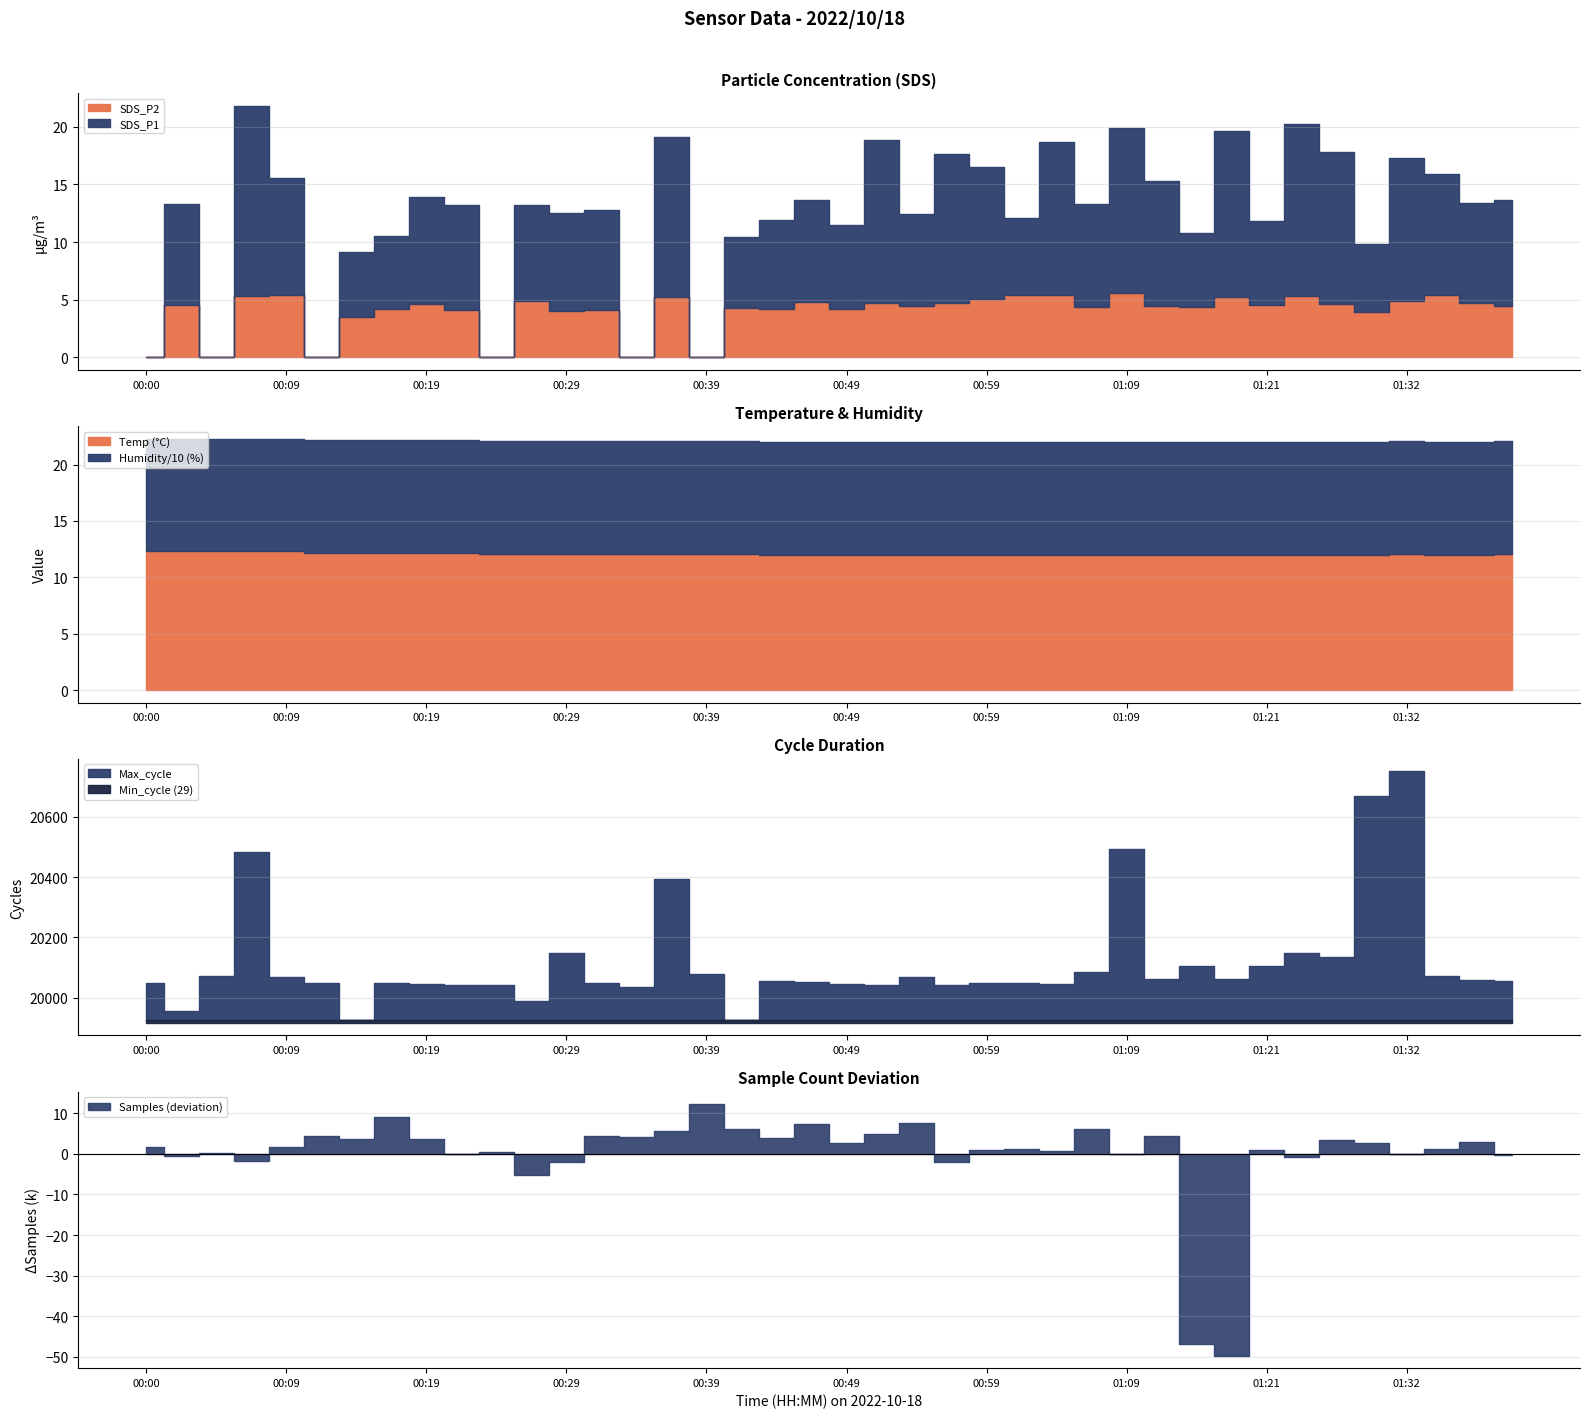

True or false: SDS_P1 and SDS_P2 intersect in this chart.

False